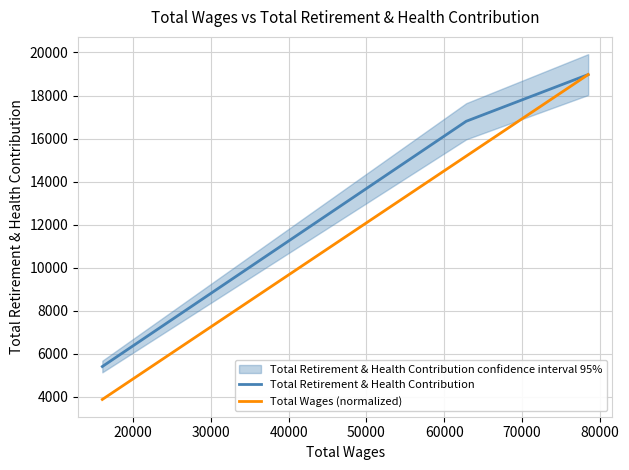

What is the lowest value of the Total Wages (normalized) series?

3877.0